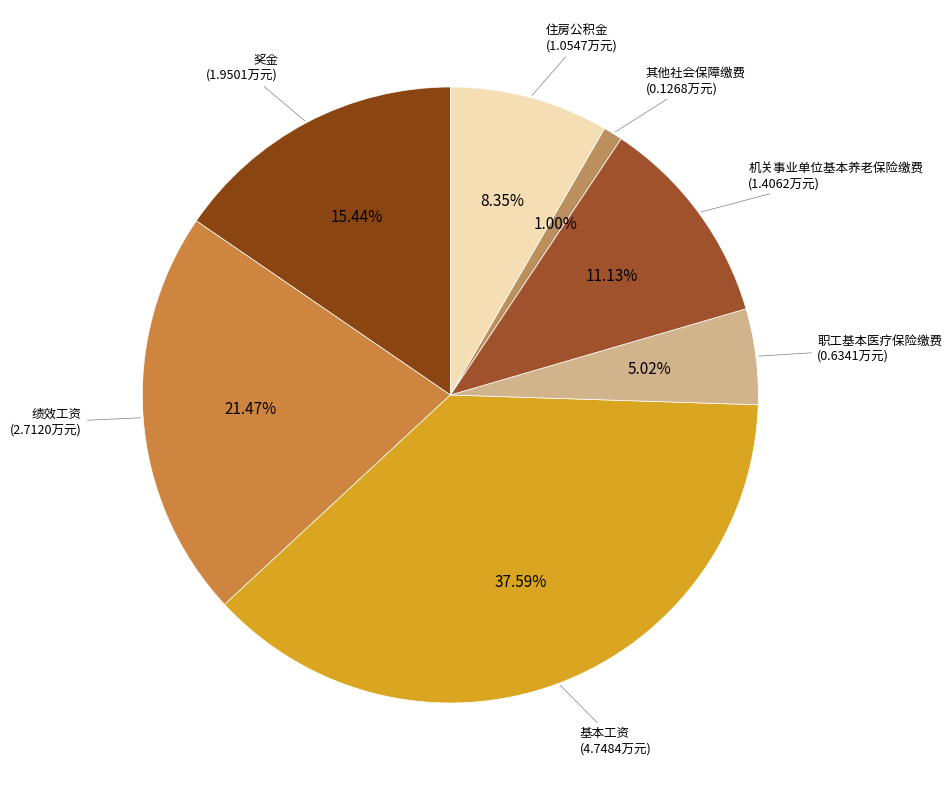

What is the largest slice in the pie chart?

基本工资